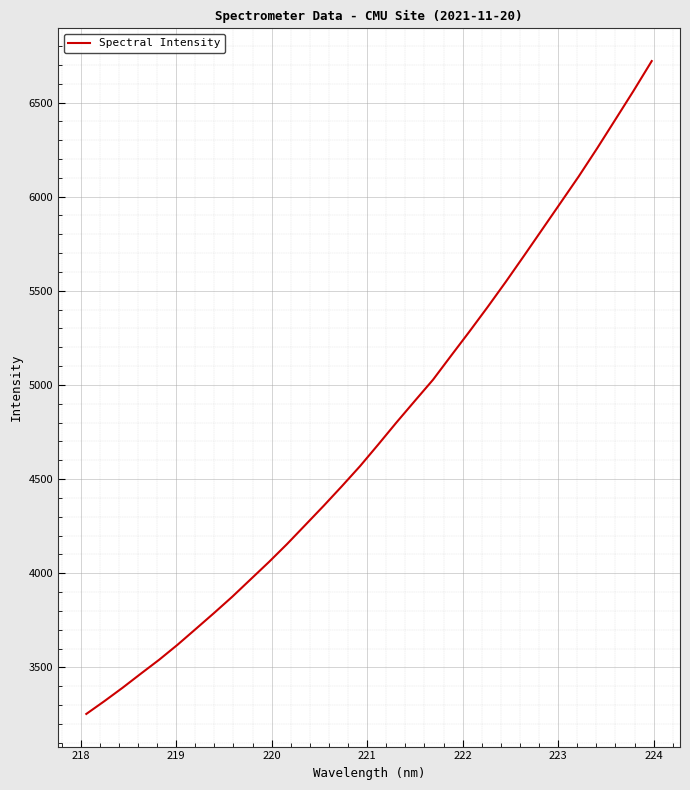

How many series are shown in this chart?

1